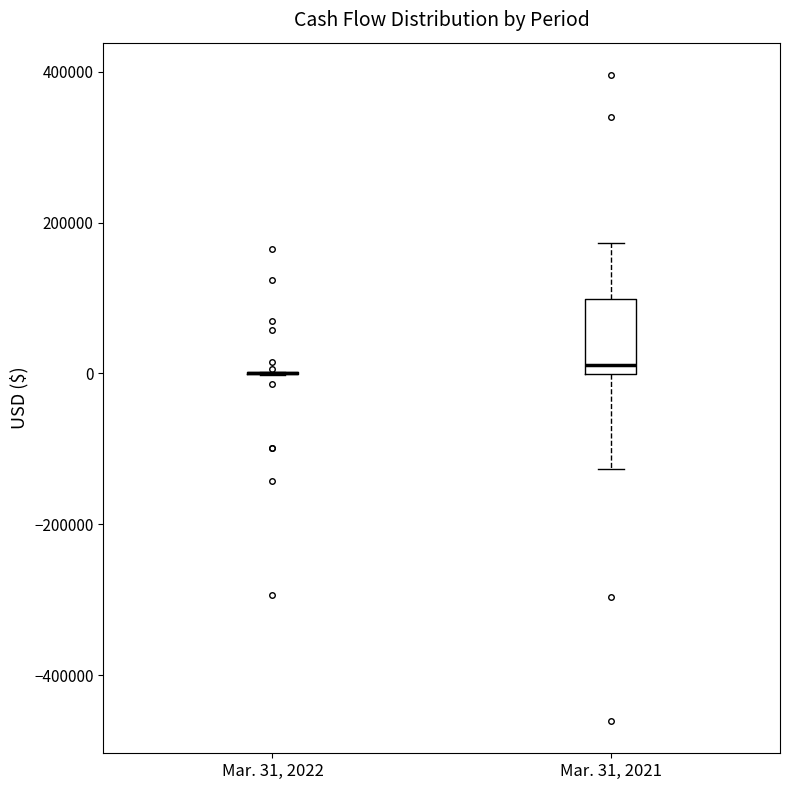

Which box is the tallest, from its lower edge to its upper edge?

Mar. 31, 2021